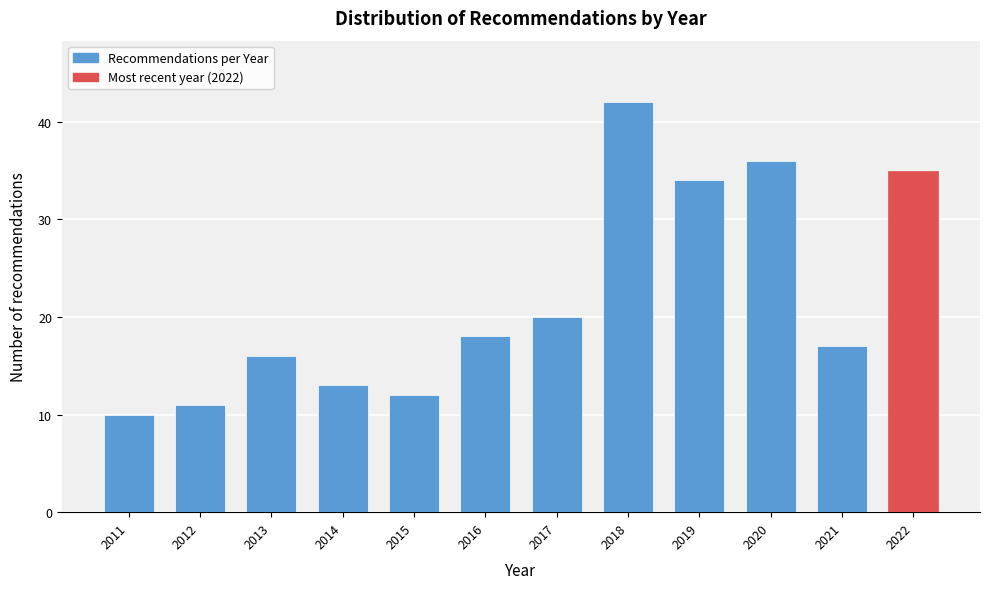

Reading left to right, list all the values displayed in this chart.

10	11	16	13	12	18	20	42	34	36	17	35